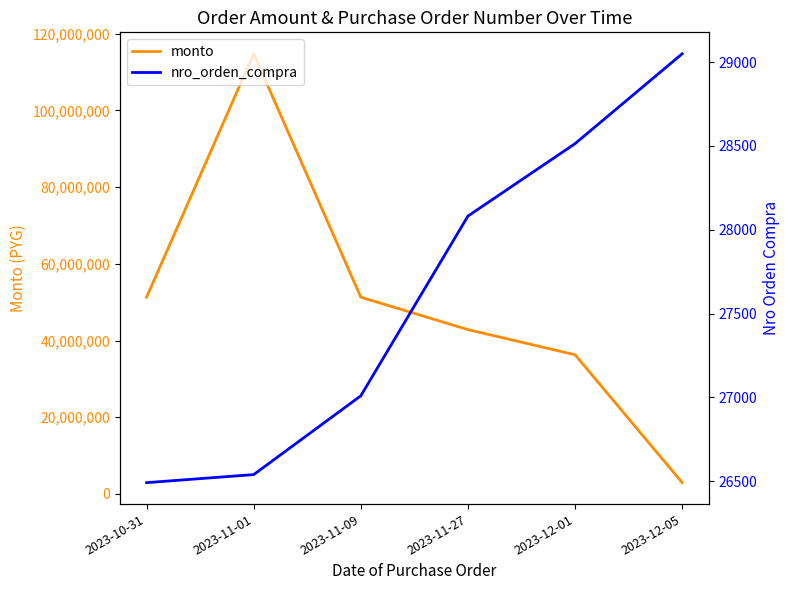

What is the lowest value of the monto series?

2944000